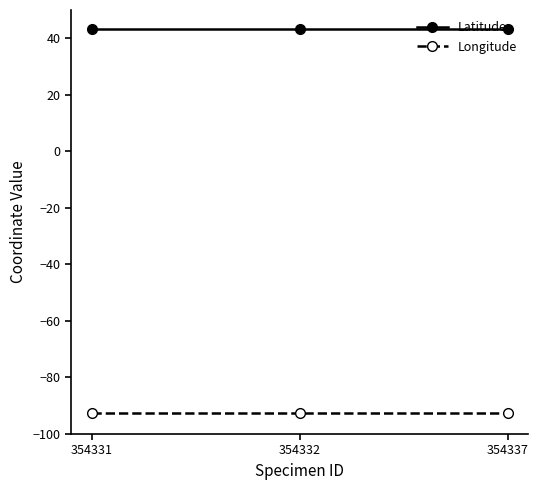

What is the lowest value of the Latitude series?

43.4